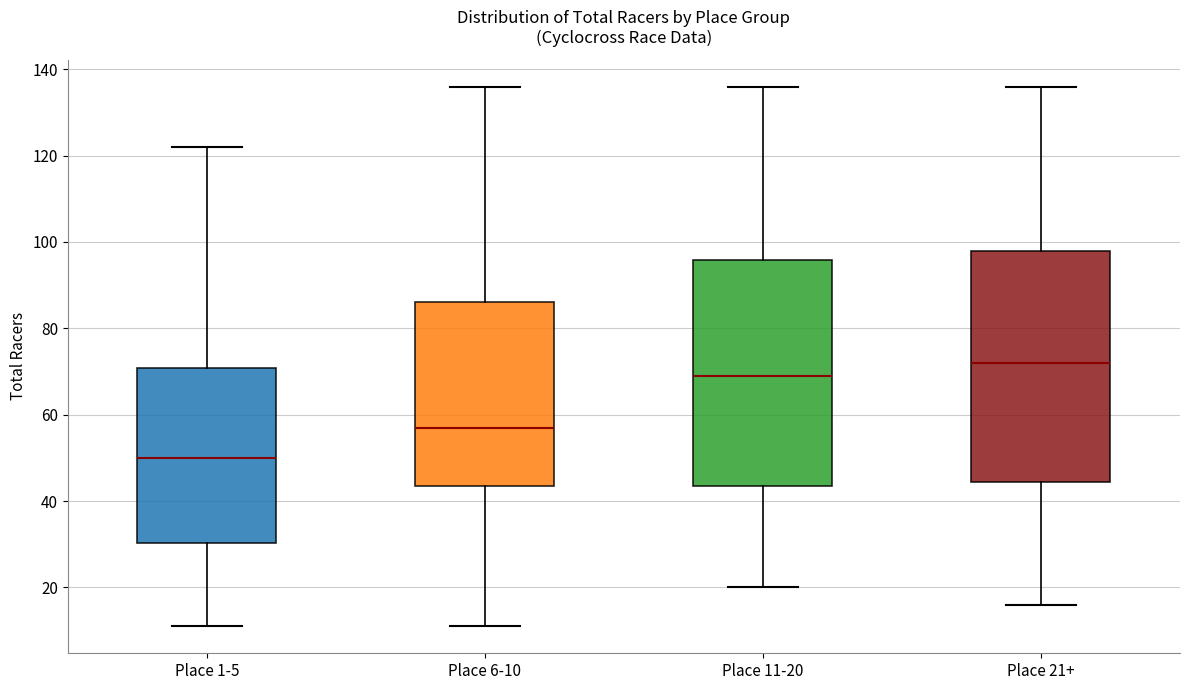

Where does the upper whisker of the box for Place 21+ end on the y-axis? The values are not printed on the chart, so give them approximately, as read against the axis.

136